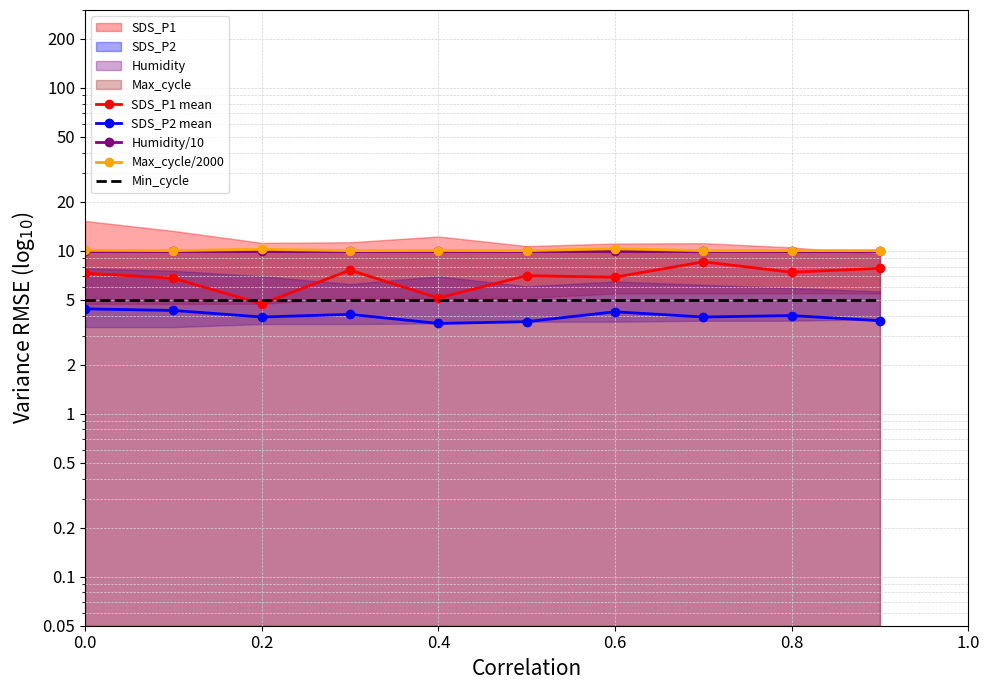

Between 1.0 and 6, which series saw the biggest shift?

SDS_P2 mean